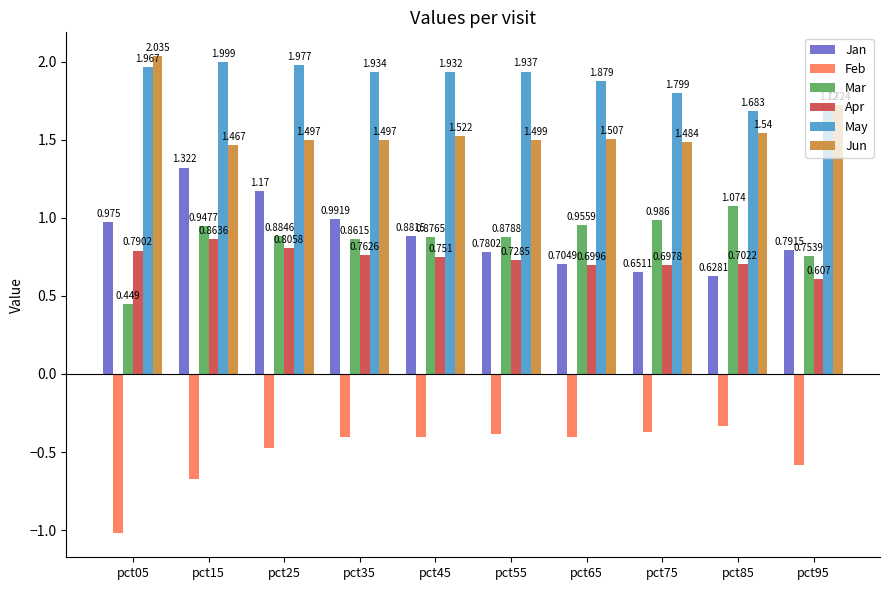

At which label is Jun closest to 1?

pct15